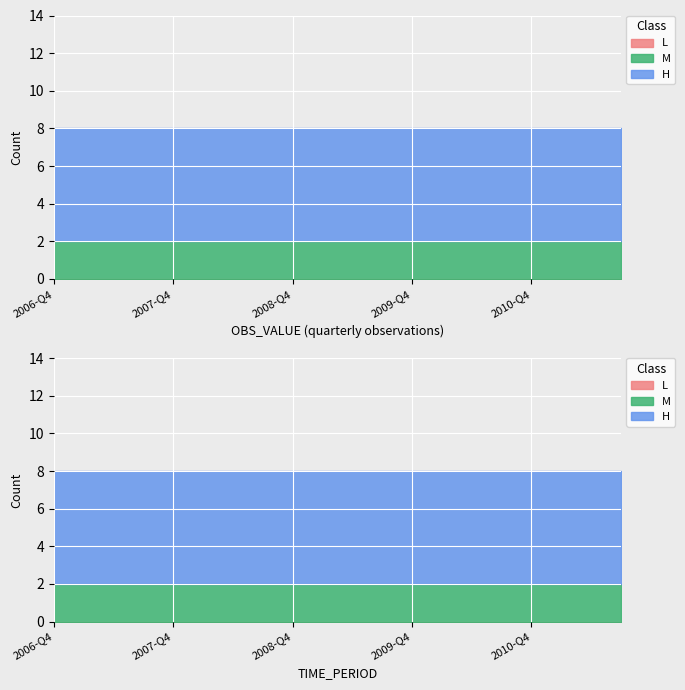

Reading left to right, extract all data points from this chart.

L: 2006-Q4=0	2007-Q1=0	2007-Q2=0	2007-Q3=0	2007-Q4=0	2008-Q1=0	2008-Q2=0	2008-Q3=0	2008-Q4=0	2009-Q1=0	2009-Q2=0	2009-Q3=0	2009-Q4=0	2010-Q1=0	2010-Q2=0	2010-Q3=0	2010-Q4=0	2011-Q1=0	2011-Q2=0	2011-Q3=0
M: 2006-Q4=2	2007-Q1=2	2007-Q2=2	2007-Q3=2	2007-Q4=2	2008-Q1=2	2008-Q2=2	2008-Q3=2	2008-Q4=2	2009-Q1=2	2009-Q2=2	2009-Q3=2	2009-Q4=2	2010-Q1=2	2010-Q2=2	2010-Q3=2	2010-Q4=2	2011-Q1=2	2011-Q2=2	2011-Q3=2
H: 2006-Q4=6	2007-Q1=6	2007-Q2=6	2007-Q3=6	2007-Q4=6	2008-Q1=6	2008-Q2=6	2008-Q3=6	2008-Q4=6	2009-Q1=6	2009-Q2=6	2009-Q3=6	2009-Q4=6	2010-Q1=6	2010-Q2=6	2010-Q3=6	2010-Q4=6	2011-Q1=6	2011-Q2=6	2011-Q3=6